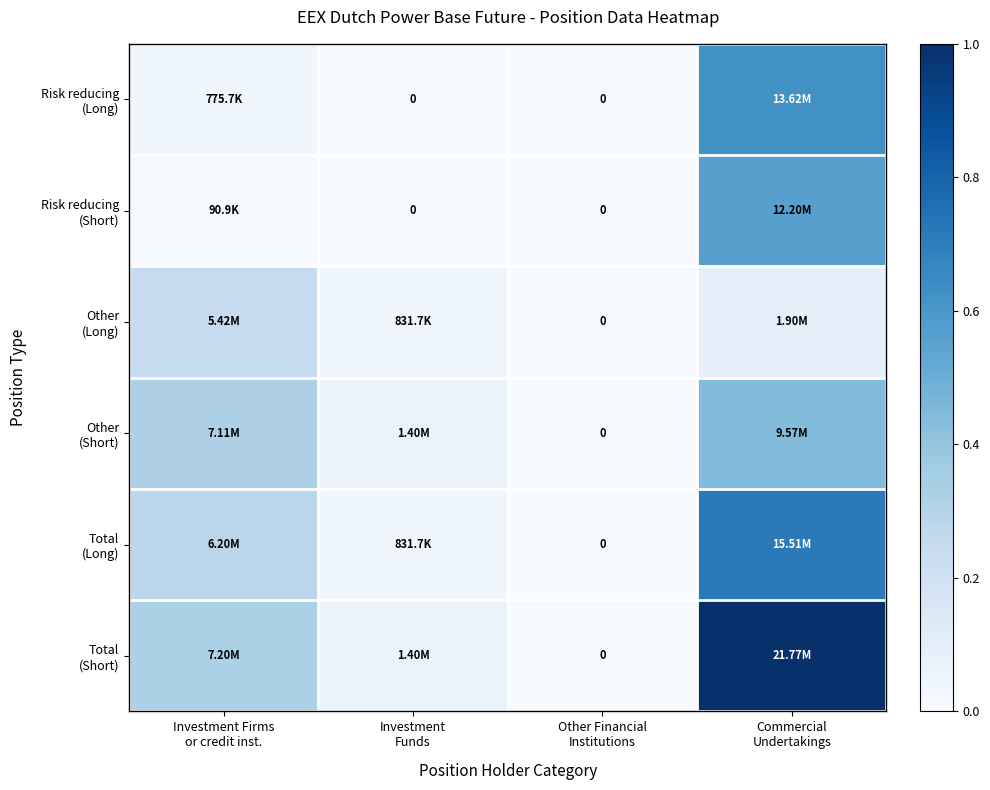

What is the difference between the maximum and minimum values in the Other (Long) series?

0.2